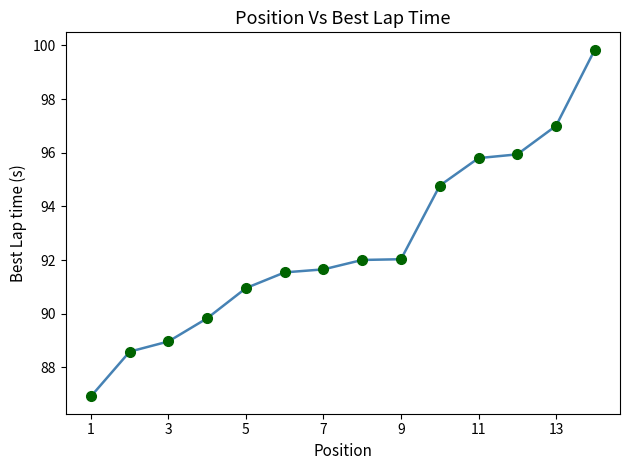

What is the difference between the maximum and minimum values?

12.9